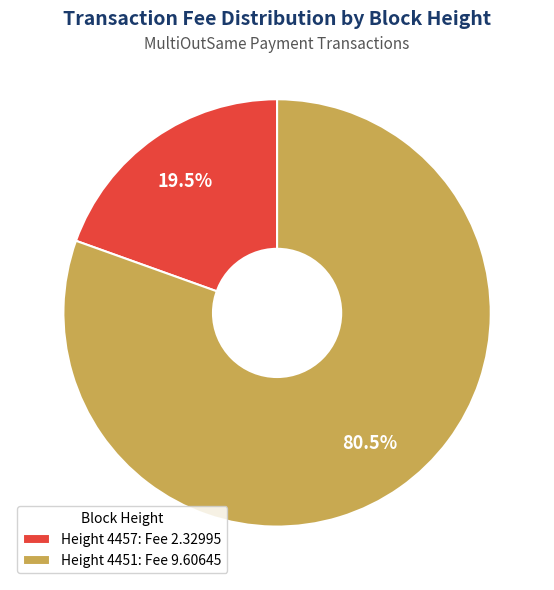

Is there a majority slice in this chart?

Yes